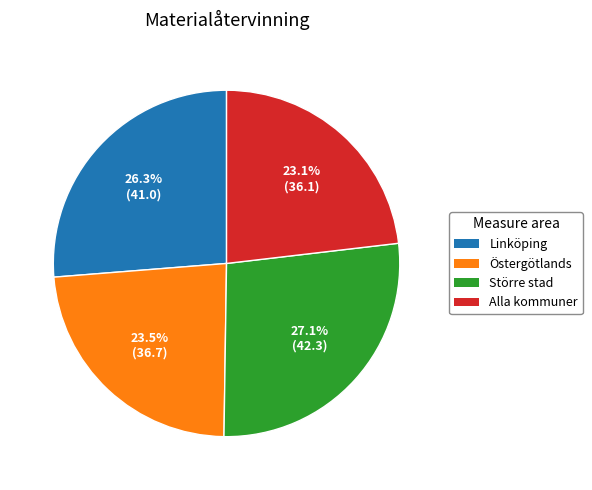

Is there any slice that represents more than half of the pie?

No